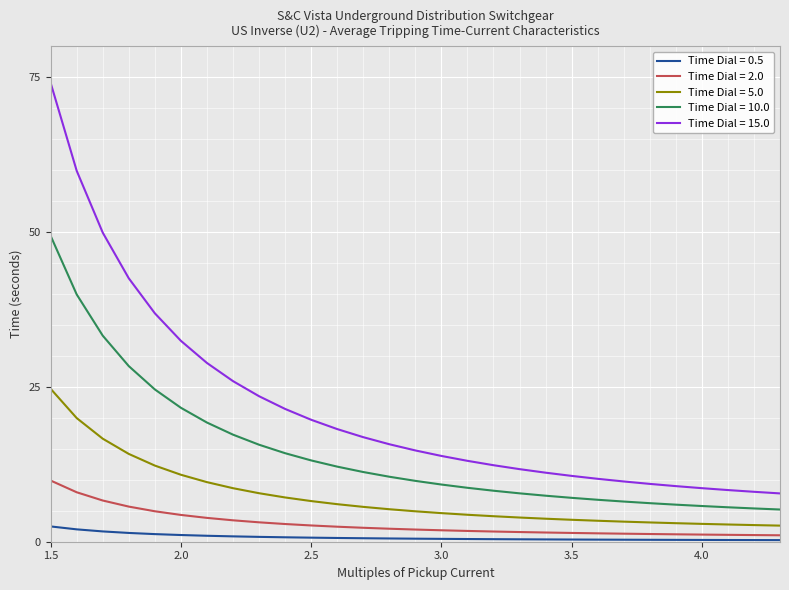

What is the highest value of the Time Dial = 5.0 series?

24.7